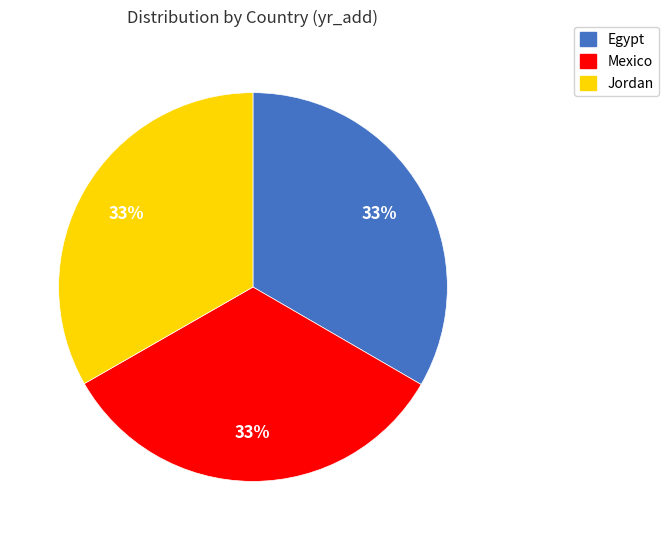

What is the ratio of the value at Egypt to the value at Mexico?

1.0